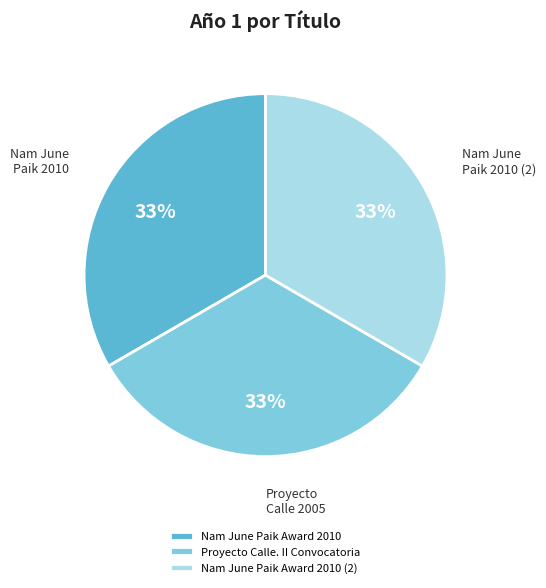

How many segments does this pie chart have?

3